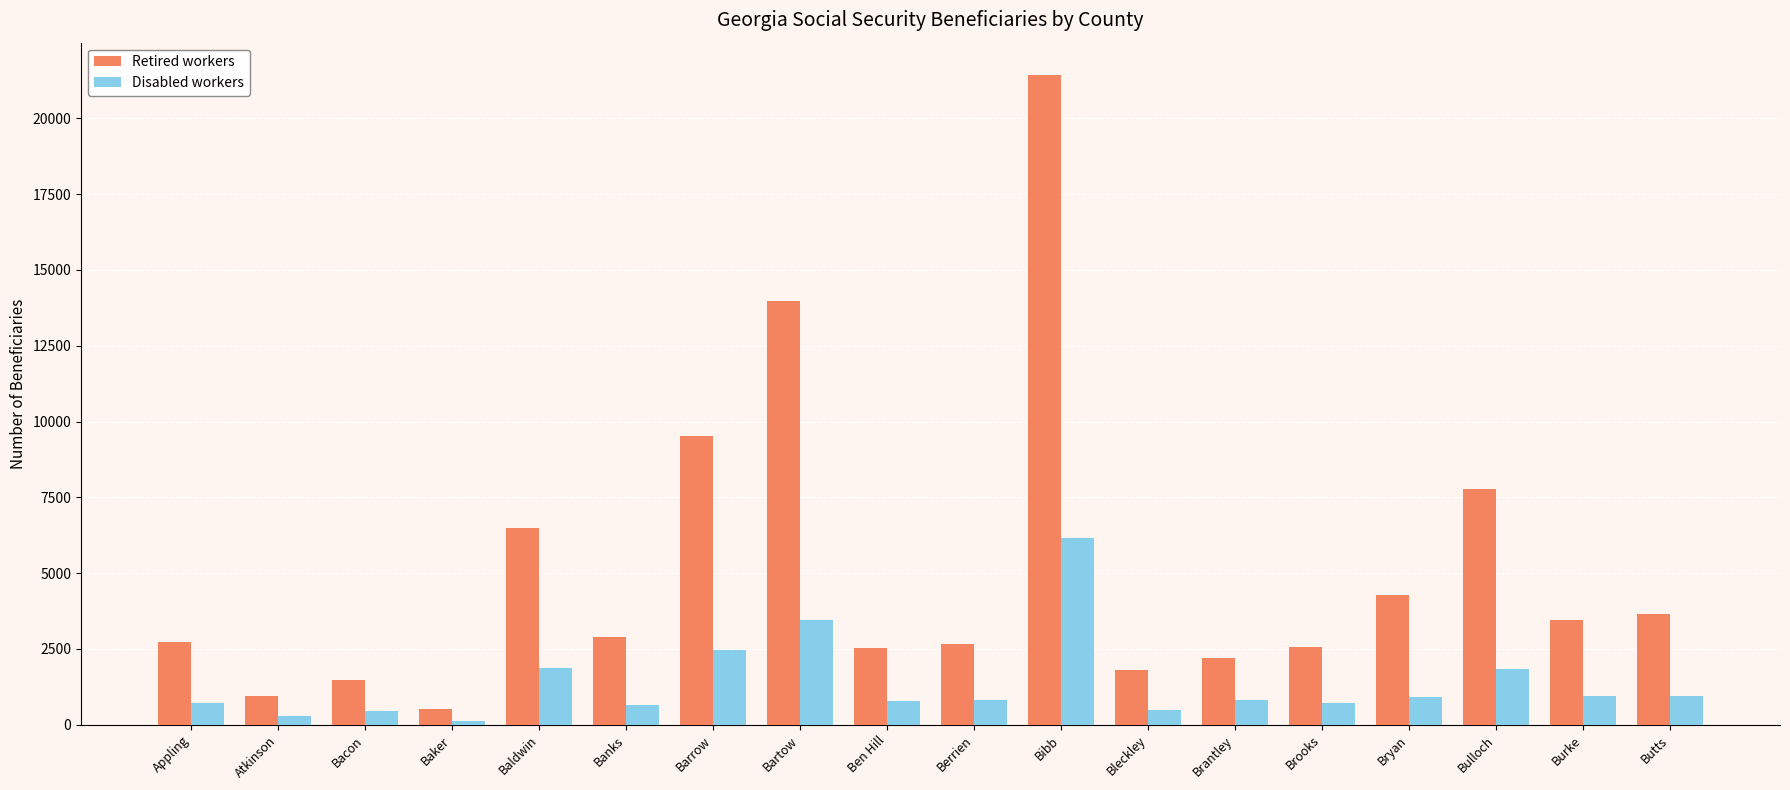

Which label corresponds to the smallest value in the chart?

Baker